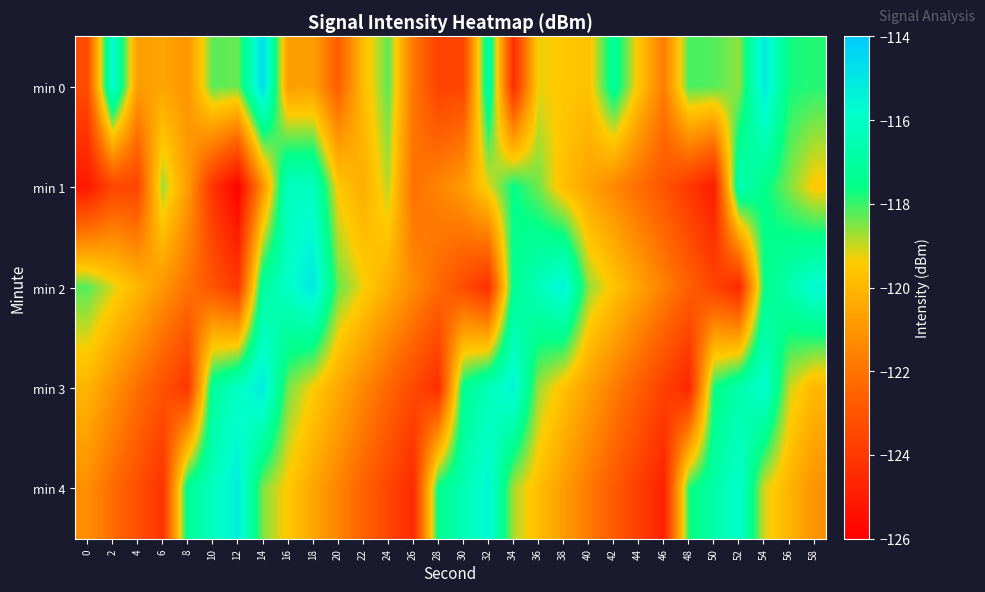

Reading left to right, list all the values displayed in this chart.

min 0: 0=-123.3	2=-115.6	4=-120.8	6=-120.5	8=-121.0	10=-118.2	12=-118.4	14=-114.6	16=-120.7	18=-120.7	20=-122.7	22=-119.9	24=-118.2	26=-121.9	28=-123.7	30=-123.5	32=-116.7	34=-124.4	36=-119.3	38=-119.5	40=-119.7	42=-117.1	44=-119.6	46=-121.7	48=-118.1	50=-118.2	52=-118.6	54=-115.1	56=-117.7	58=-117.9
min 1: 0=-125.1	2=-123.5	4=-123.6	6=-118.7	8=-120.8	10=-124.1	12=-125.9	14=-121.1	16=-116.1	18=-116.1	20=-119.5	22=-120.3	24=-118.9	26=-122.1	28=-121.5	30=-120.8	32=-119.2	34=-117.6	36=-118.4	38=-119.8	40=-120.6	42=-121.4	44=-122.2	46=-123.0	48=-124.0	50=-125.0	52=-116.5	54=-117.5	56=-118.5	58=-119.5
min 2: 0=-118.2	2=-119.1	4=-120.0	6=-121.0	8=-122.0	10=-123.0	12=-124.0	14=-117.0	16=-116.0	18=-115.0	20=-118.3	22=-119.3	24=-120.3	26=-121.3	28=-122.3	30=-123.3	32=-124.3	34=-117.3	36=-116.3	38=-115.3	40=-118.6	42=-119.6	44=-120.6	46=-121.6	48=-122.6	50=-123.6	52=-124.6	54=-117.6	56=-116.6	58=-115.6
min 3: 0=-120.1	2=-121.1	4=-122.1	6=-123.1	8=-124.1	10=-117.1	12=-116.1	14=-115.1	16=-118.4	18=-119.4	20=-120.4	22=-121.4	24=-122.4	26=-123.4	28=-124.4	30=-117.4	32=-116.4	34=-115.4	36=-118.7	38=-119.7	40=-120.7	42=-121.7	44=-122.7	46=-123.7	48=-124.7	50=-117.7	52=-116.7	54=-115.7	56=-119.0	58=-120.0
min 4: 0=-121.2	2=-122.2	4=-123.2	6=-124.2	8=-117.2	10=-116.2	12=-115.2	14=-118.5	16=-119.5	18=-120.5	20=-121.5	22=-122.5	24=-123.5	26=-124.5	28=-117.5	30=-116.5	32=-115.5	34=-118.8	36=-119.8	38=-120.8	40=-121.8	42=-122.8	44=-123.8	46=-124.8	48=-117.8	50=-116.8	52=-115.8	54=-119.1	56=-120.1	58=-121.1